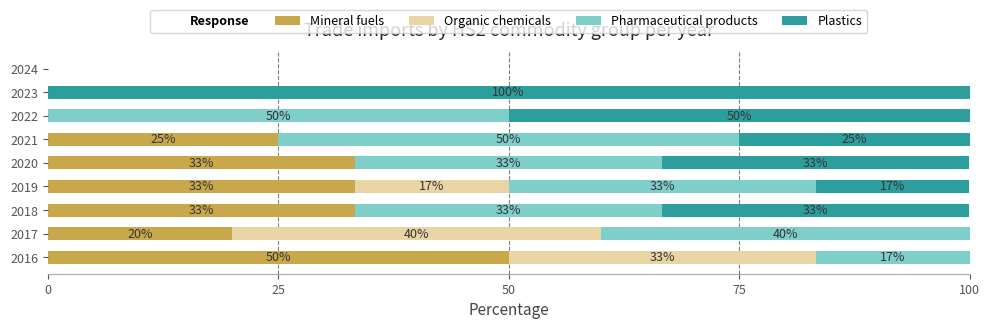

How many bars are there in each group?

4